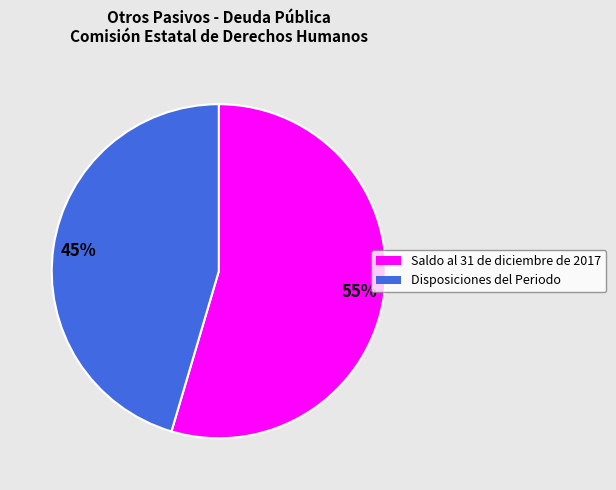

How many slices are in this pie chart?

2